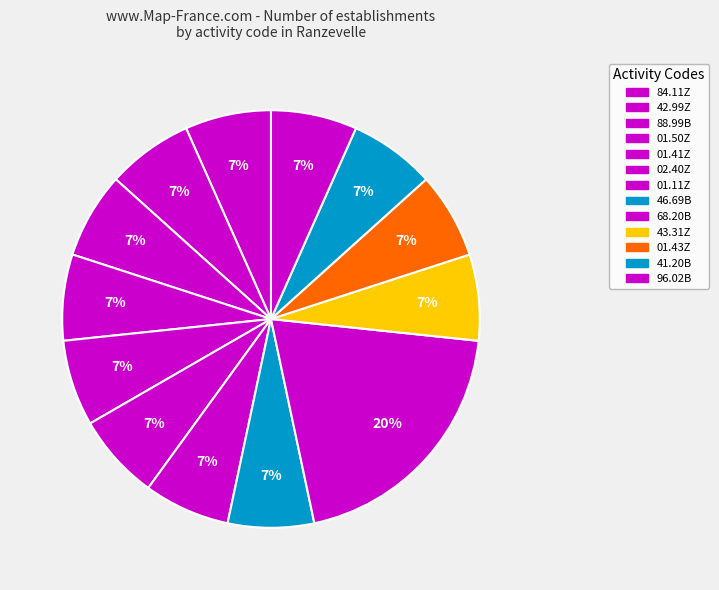

How many slices are in this pie chart?

13